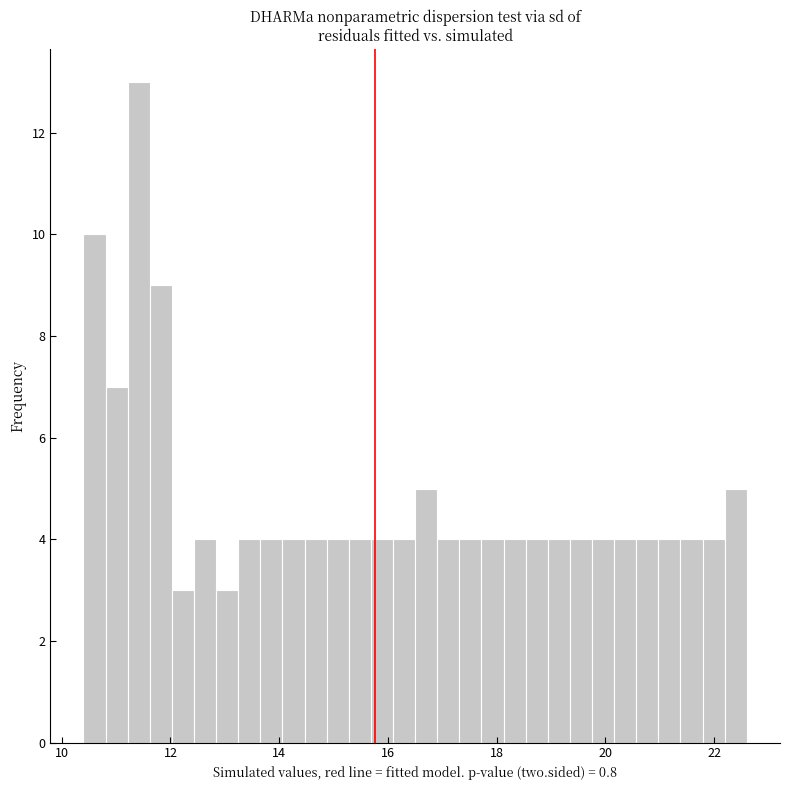

Around what value on the x-axis is the tallest bar? Give the approximate position of its centre, as read against the axis.

11.4